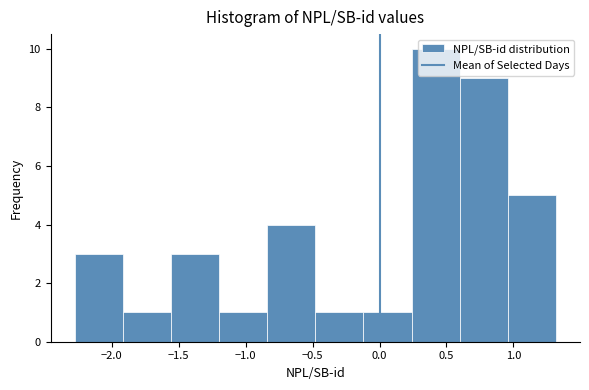

Reading left to right, transcribe this chart: for each bar, give the range it covers on the x-axis and its height. Neither the bar edges nor the heights are printed on the chart, so give them approximately, as read against the axes.

-2.30 to -1.90: 3
-1.90 to -1.55: 1
-1.55 to -1.20: 3
-1.20 to -0.85: 1
-0.85 to -0.50: 4
-0.50 to -0.10: 1
-0.10 to 0.25: 1
0.25 to 0.60: 10
0.60 to 0.95: 9
0.95 to 1.30: 5